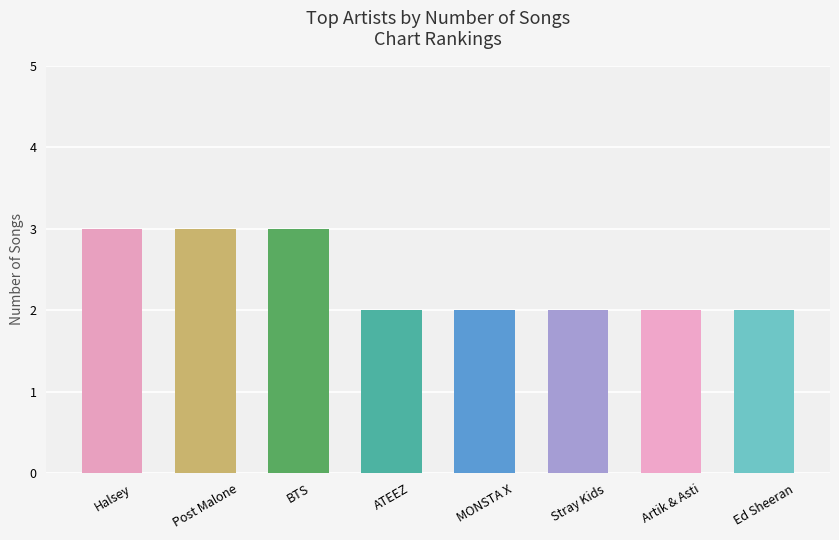

Does the chart contain any negative values?

No